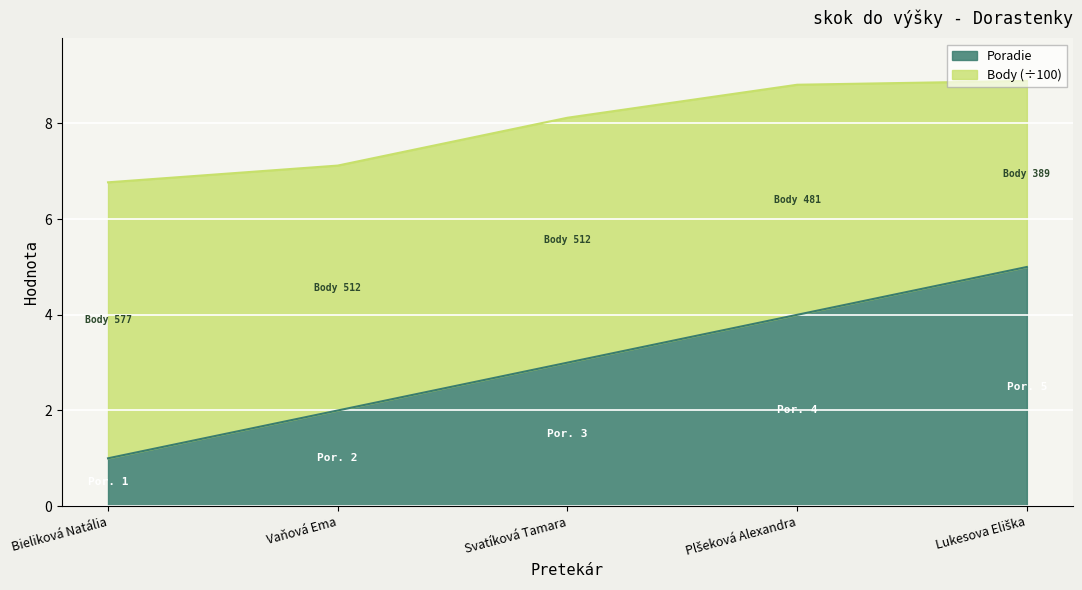

How many values exceed 3?

2